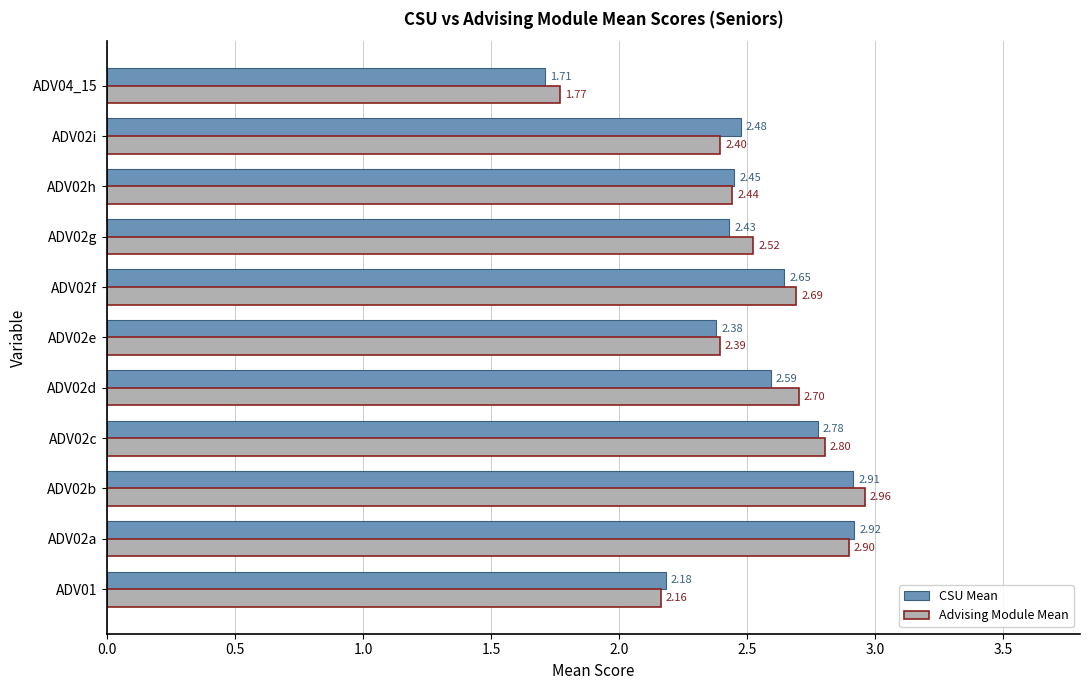

At ADV02e, list the series in order from smallest to largest.

CSU Mean, Advising Module Mean